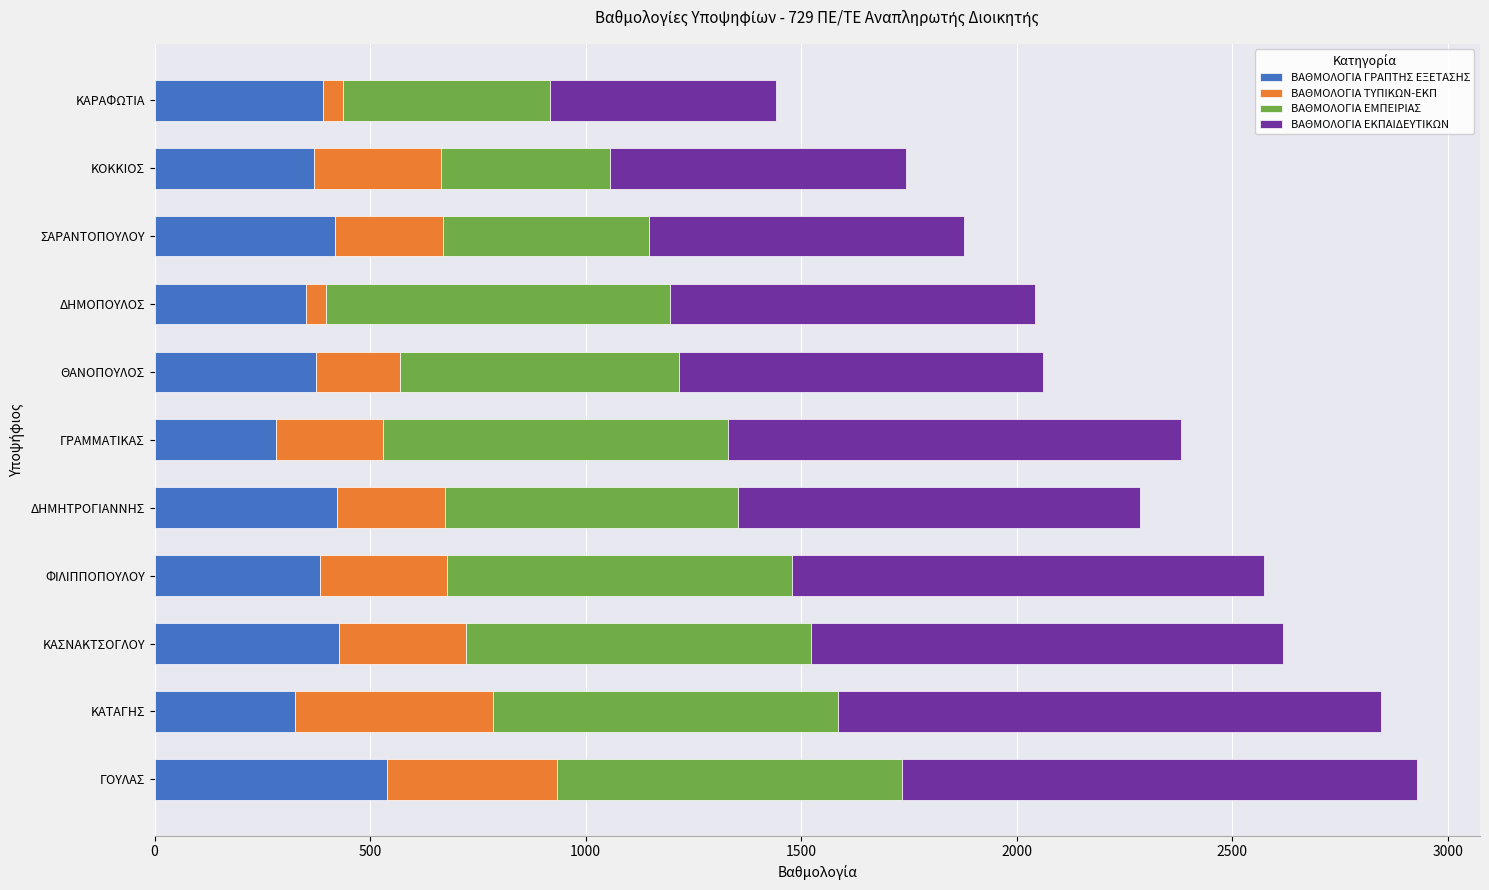

The value of ΒΑΘΜΟΛΟΓΙΑ ΓΡΑΠΤΗΣ ΕΞΕΤΑΣΗΣ at ΦΙΛΙΠΠΟΠΟΥΛΟΥ is 382.7. True or false?

True